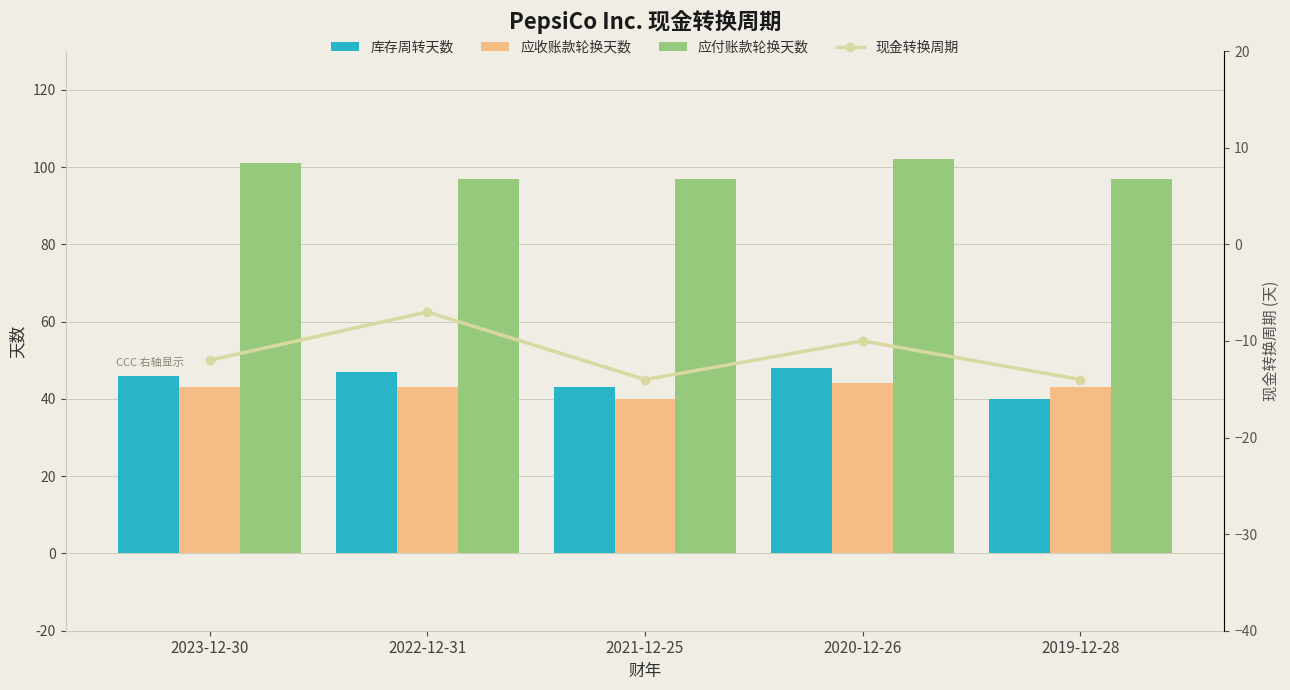

What is the sum of the 应付账款轮换天数 values at 2020-12-26 and 2023-12-30?

203